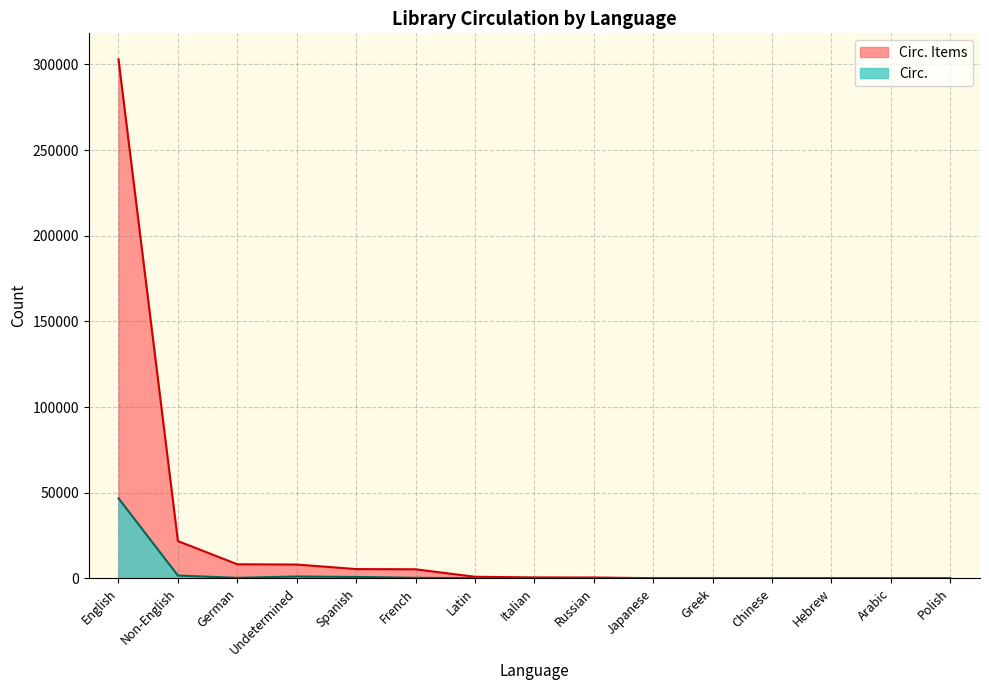

True or false: Circ. Items and Circ. cross at least once.

False